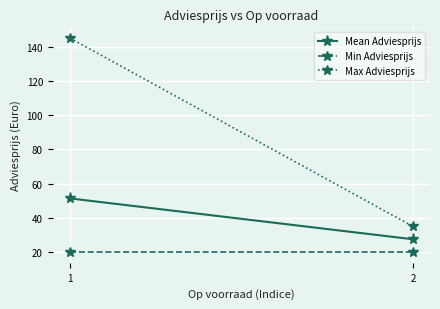

What is the sum of all Max Adviesprijs values?

180.0